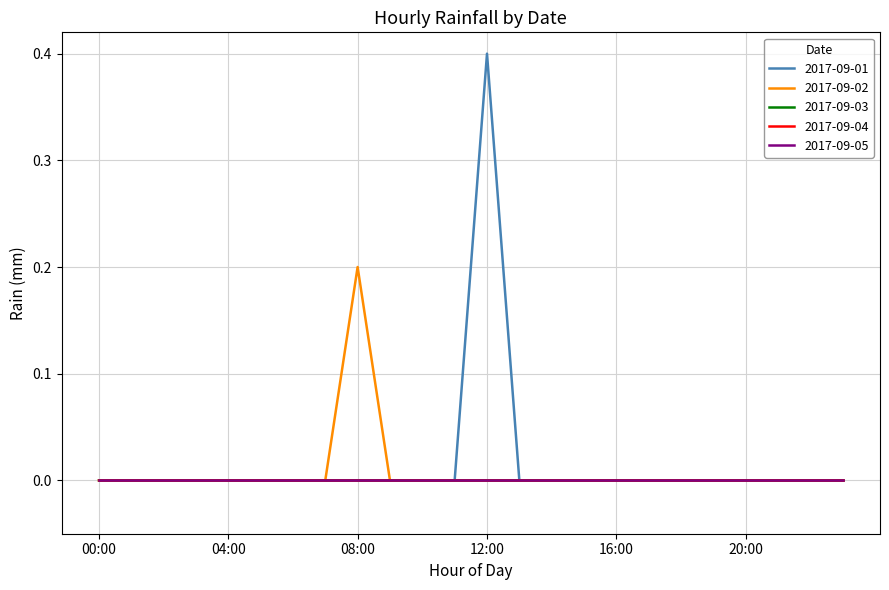

At which category is the sum across all series the highest?

12:00